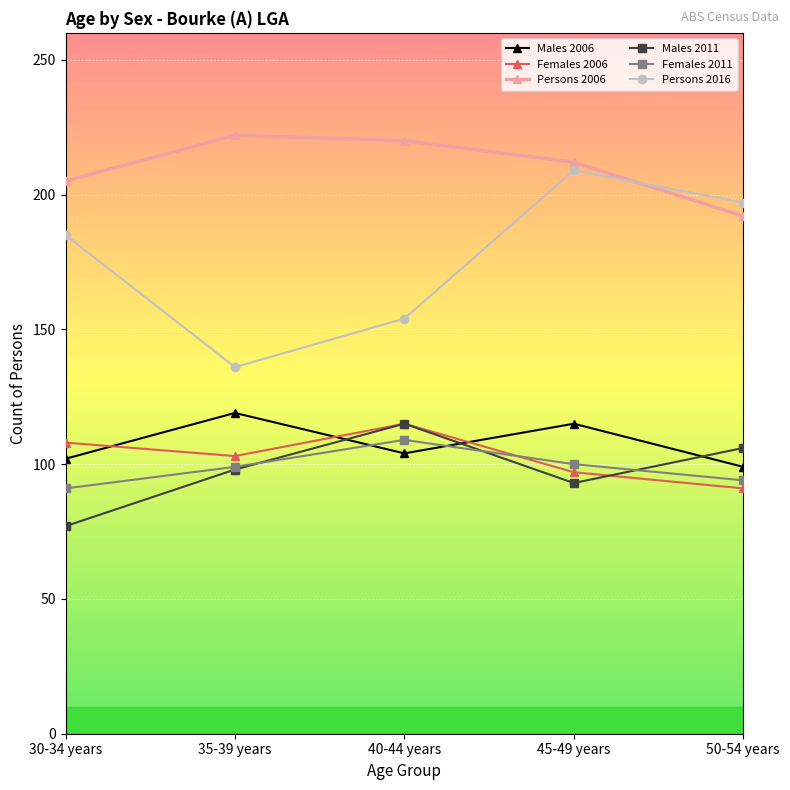

Which category has the lowest value in the Persons 2016 series?

35-39 years